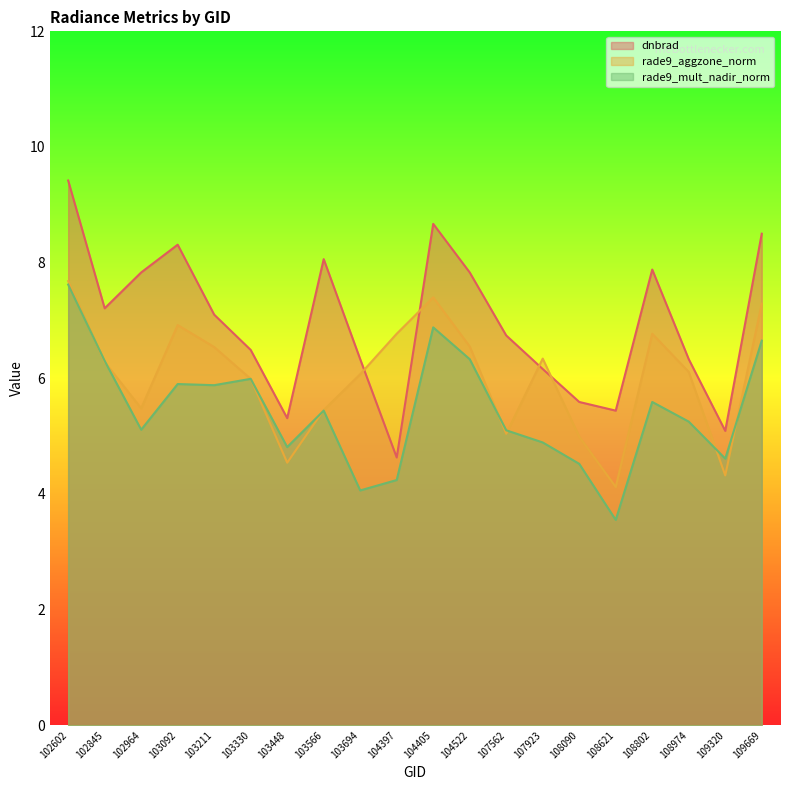

What are all the series names shown in the legend?

dnbrad, rade9_aggzone_norm, rade9_mult_nadir_norm